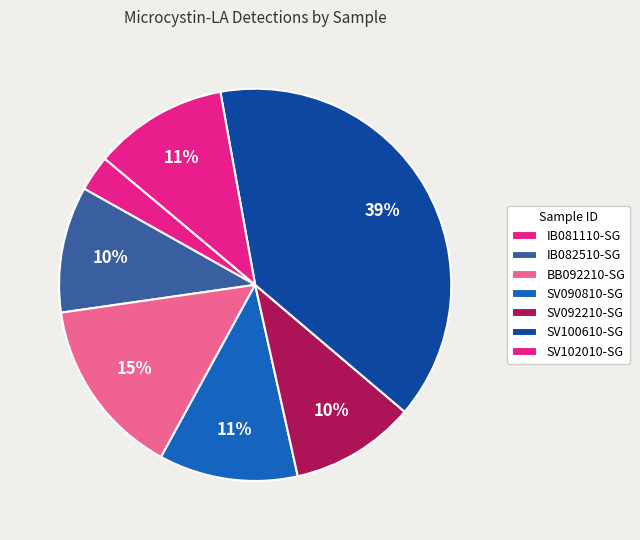

Does IB081110-SG represent more than half of the total?

No